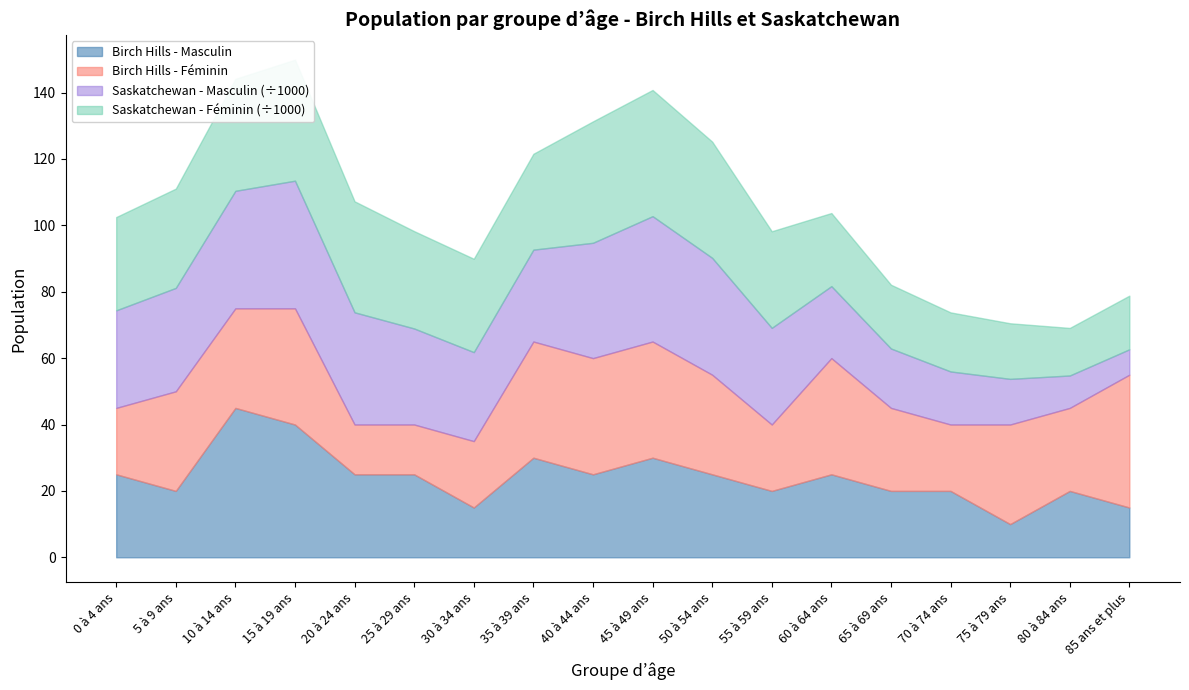

Is the value of Saskatchewan - Masculin at 45 à 49 ans greater than the value of Birch Hills - Masculin at 70 à 74 ans?

Yes